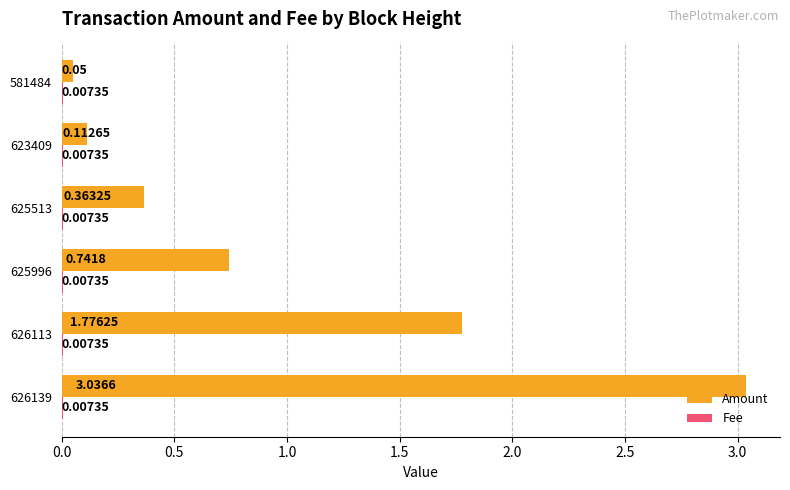

Which series has the largest total across all categories?

Amount